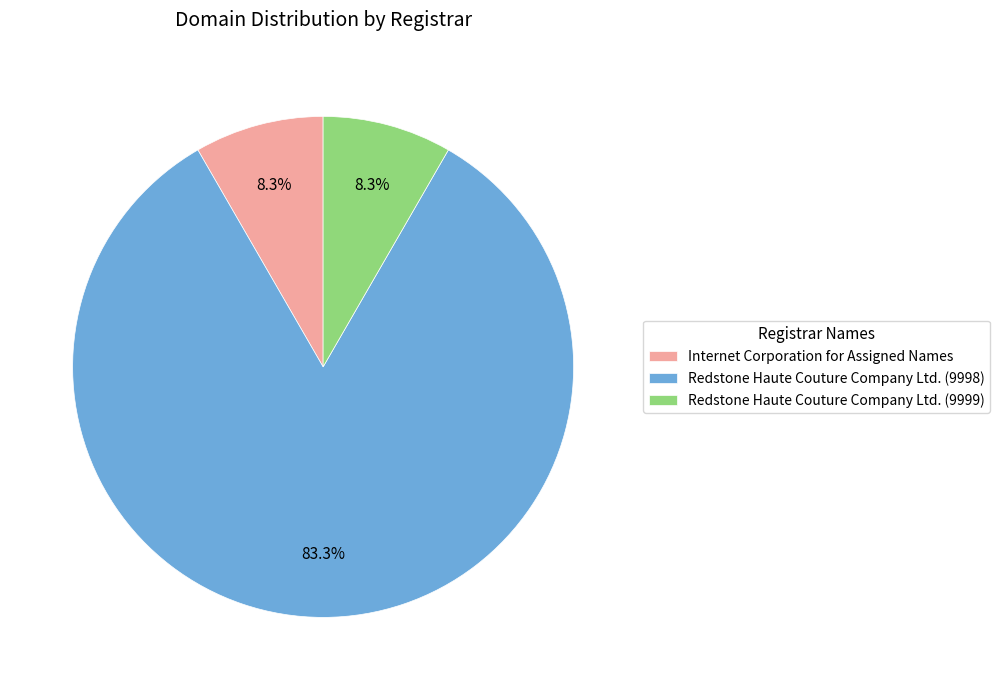

What percentage is the Internet Corporation for Assigned Names slice, to the nearest percent?

8%